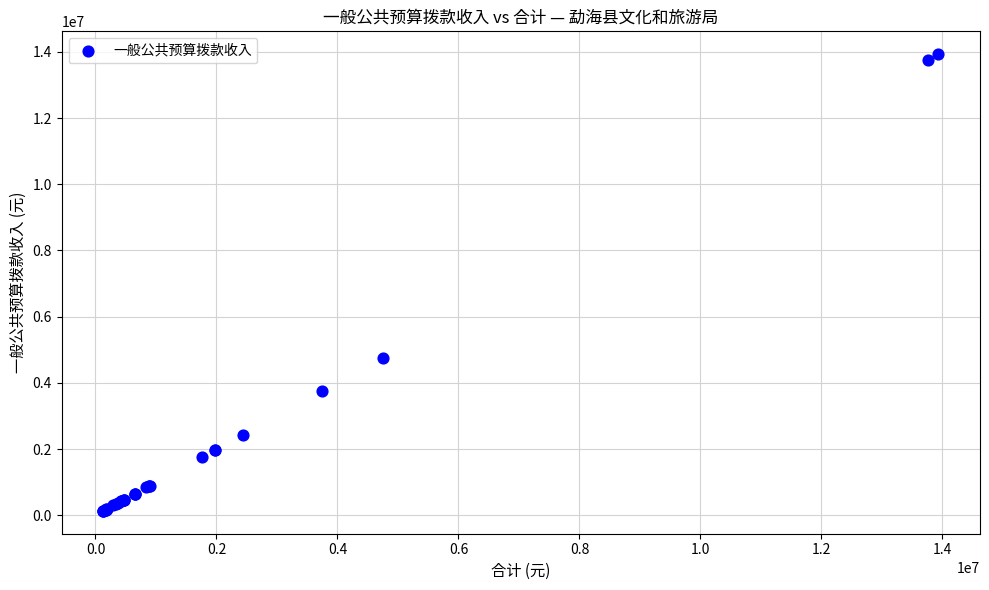

What Y value in the scatter plot is closest to 7030680?

4751814.8